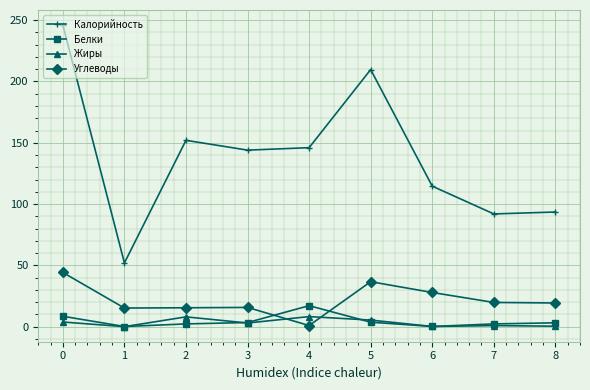

Between 0 and 7, which series saw the biggest shift?

Калорийность